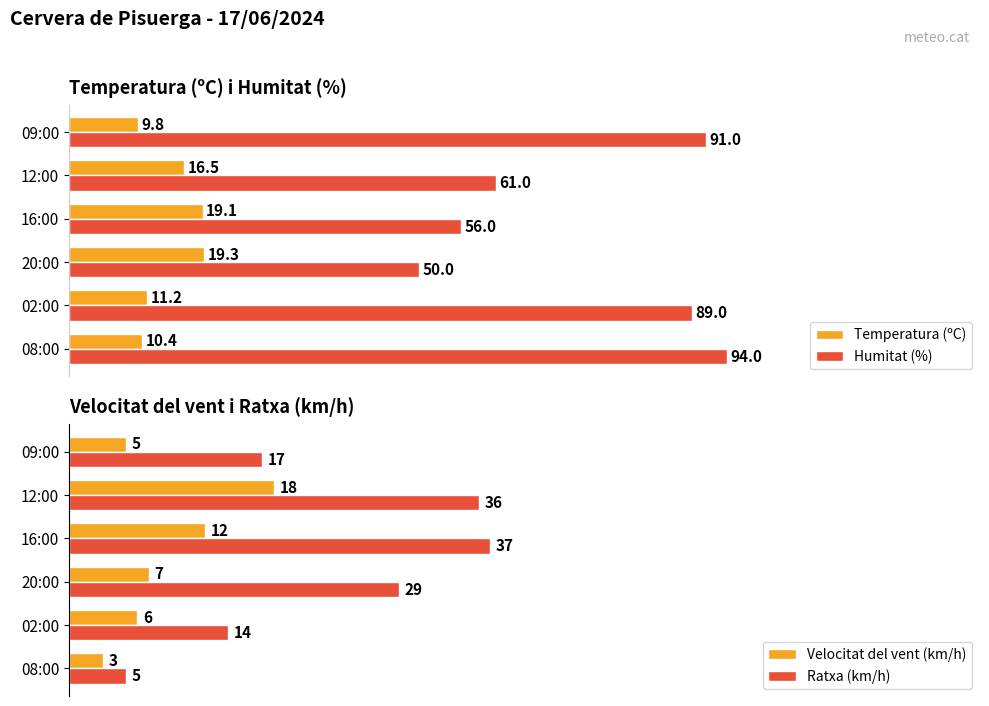

What is the average value of the Humitat (%) series?

73.5